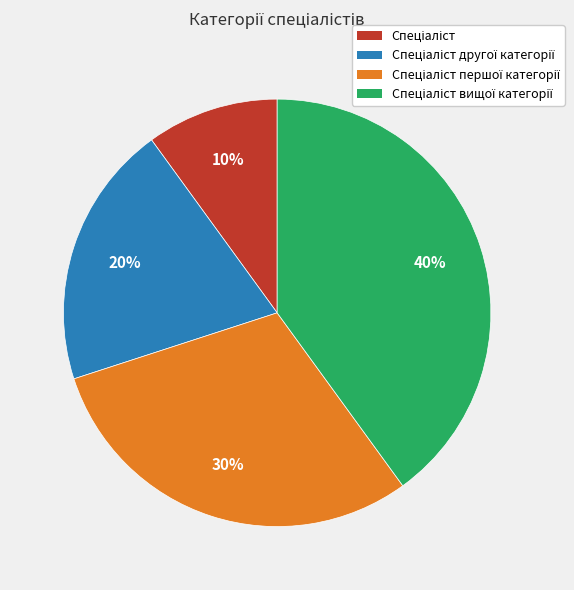

To the nearest percent, what is the difference between the largest and smallest slice percentages?

30%